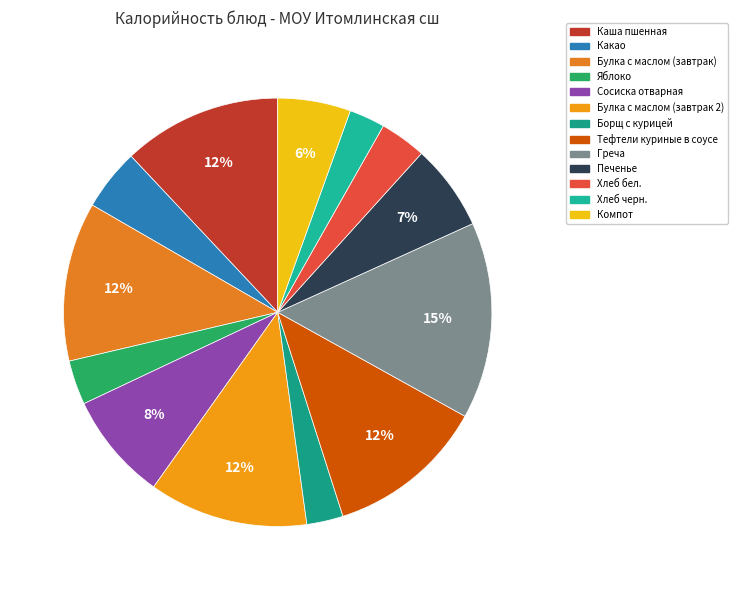

Which category has the smallest portion of the pie?

Хлеб черн.